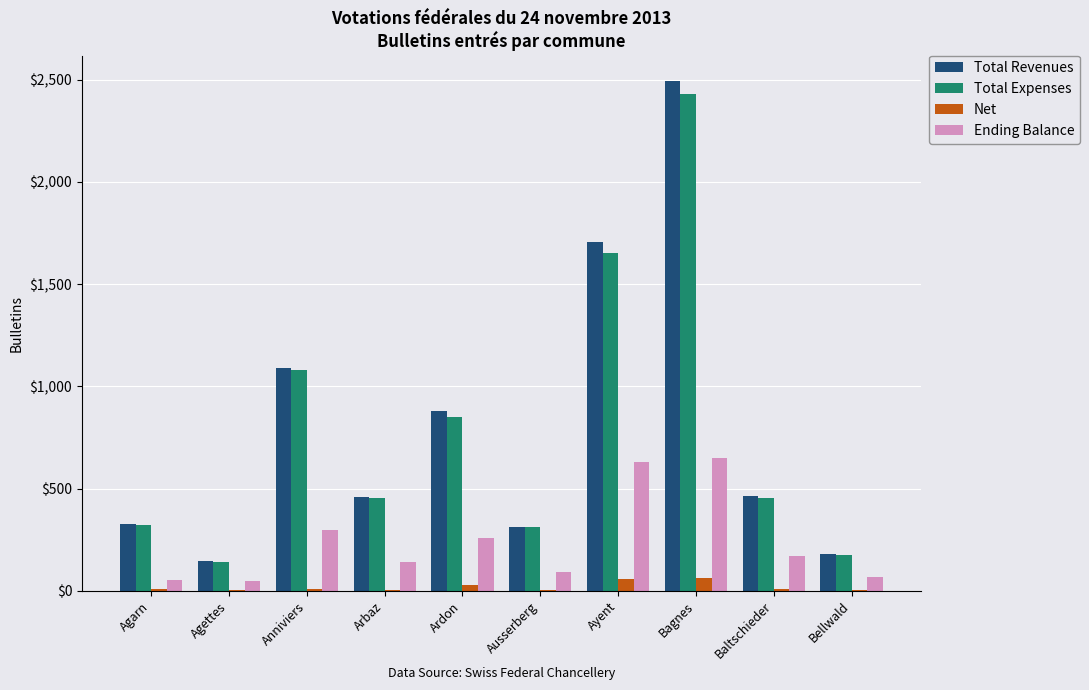

True or false: Total Revenues has a value of 519 at Ausserberg.

False